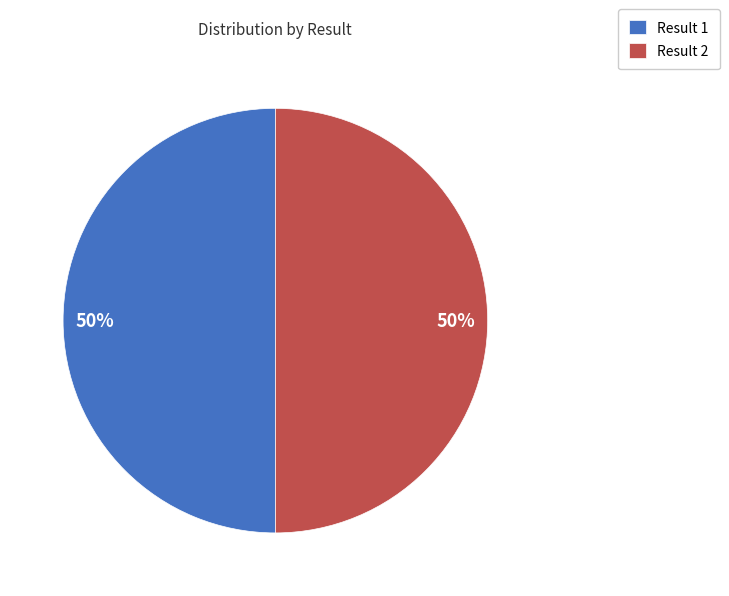

Is the sum of Result 1 and Result 2 greater than half?

Yes